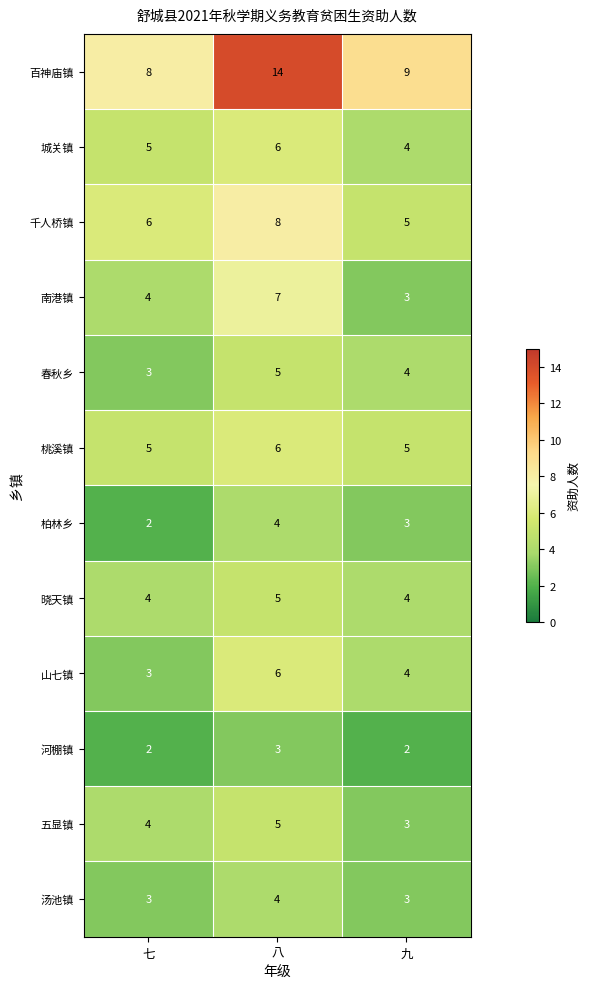

Which series has the largest range (max minus min)?

百神庙镇